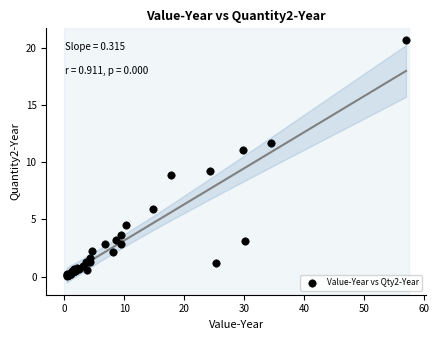

What Y value in the scatter plot is closest to 10?

9.2